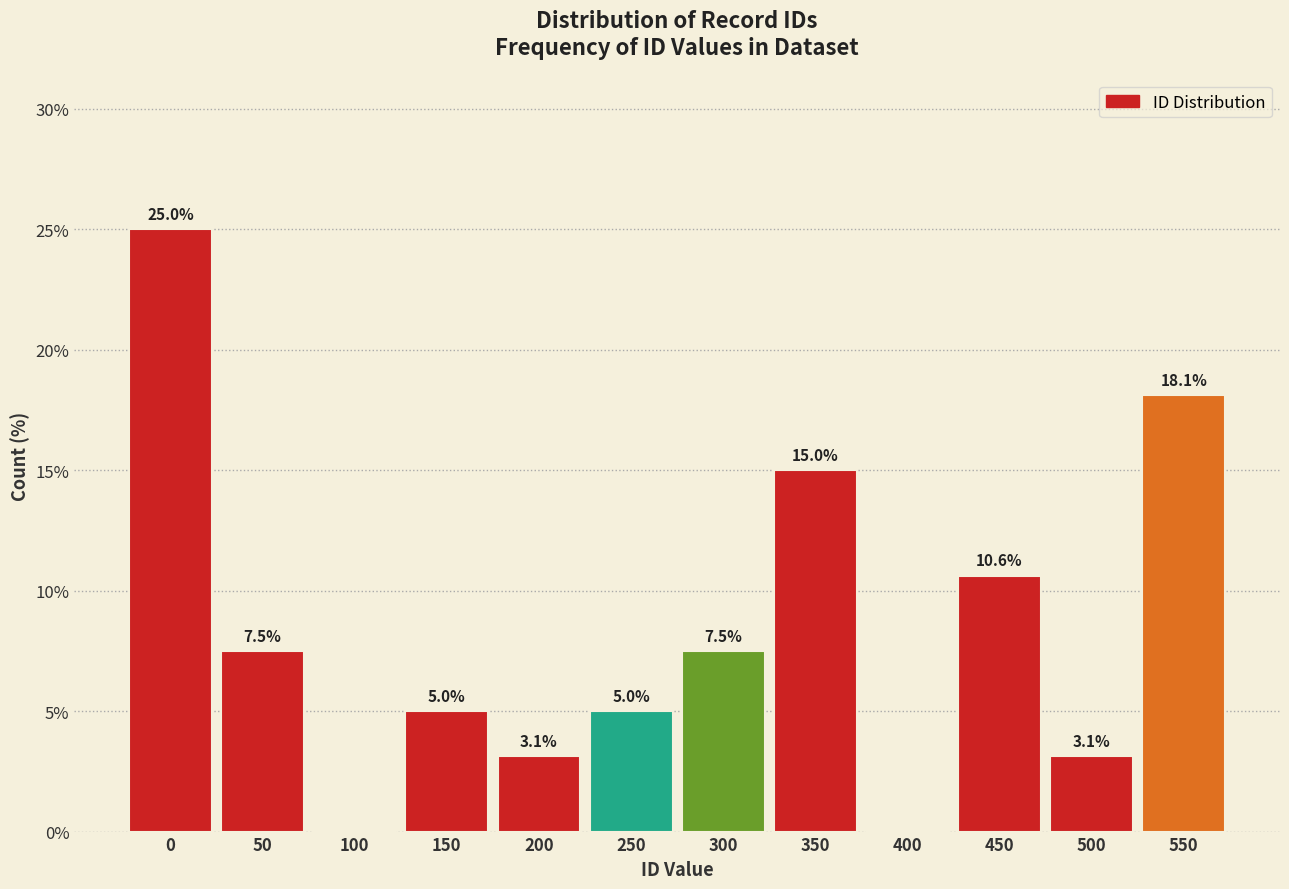

Reading left to right, transcribe all the data shown in this chart.

0=25.0	50=7.5	100=0.0	150=5.0	200=3.1	250=5.0	300=7.5	350=15.0	400=0.0	450=10.6	500=3.1	550=18.1